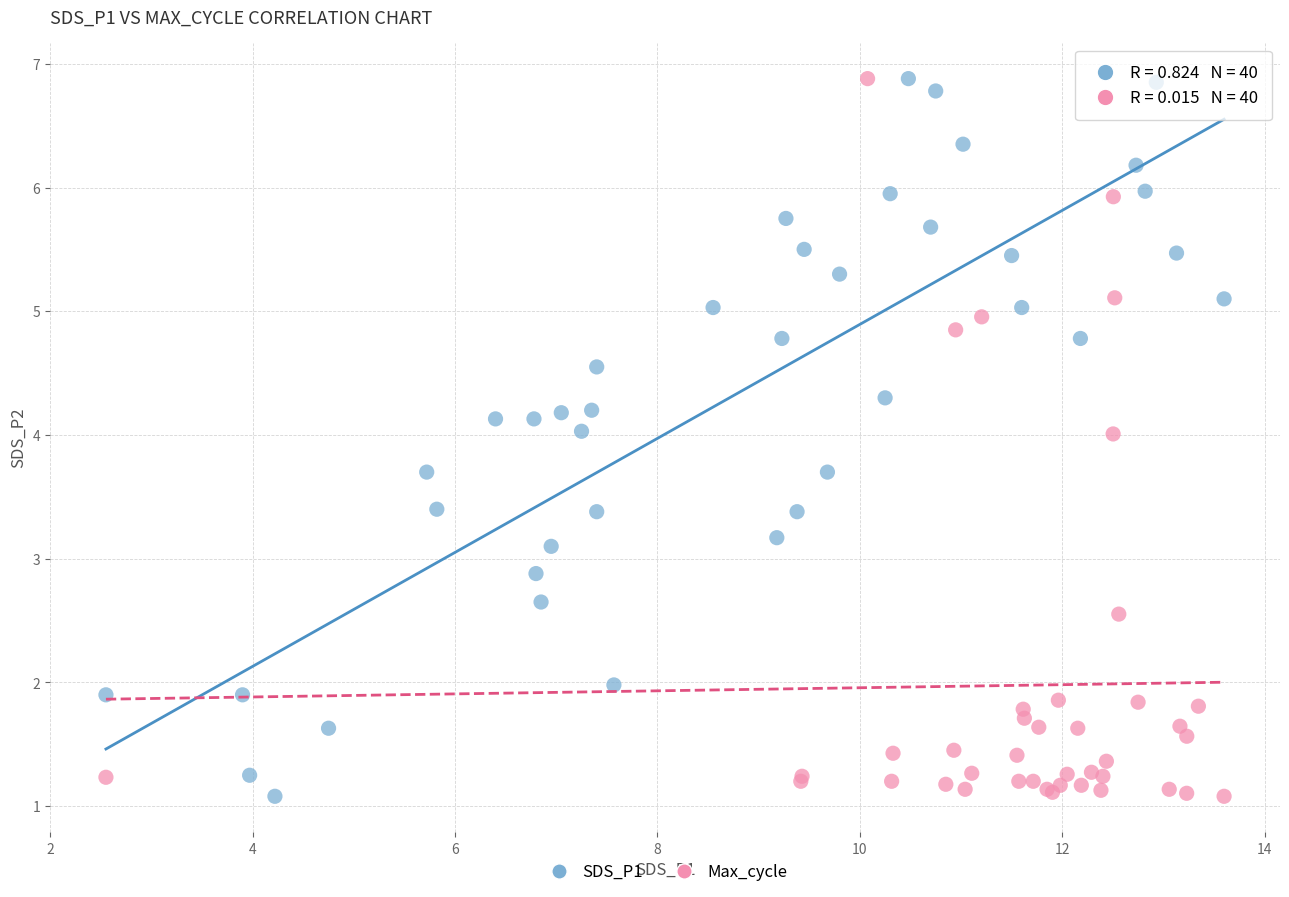

What are all the series names shown in the legend?

SDS_P1, Max_cycle